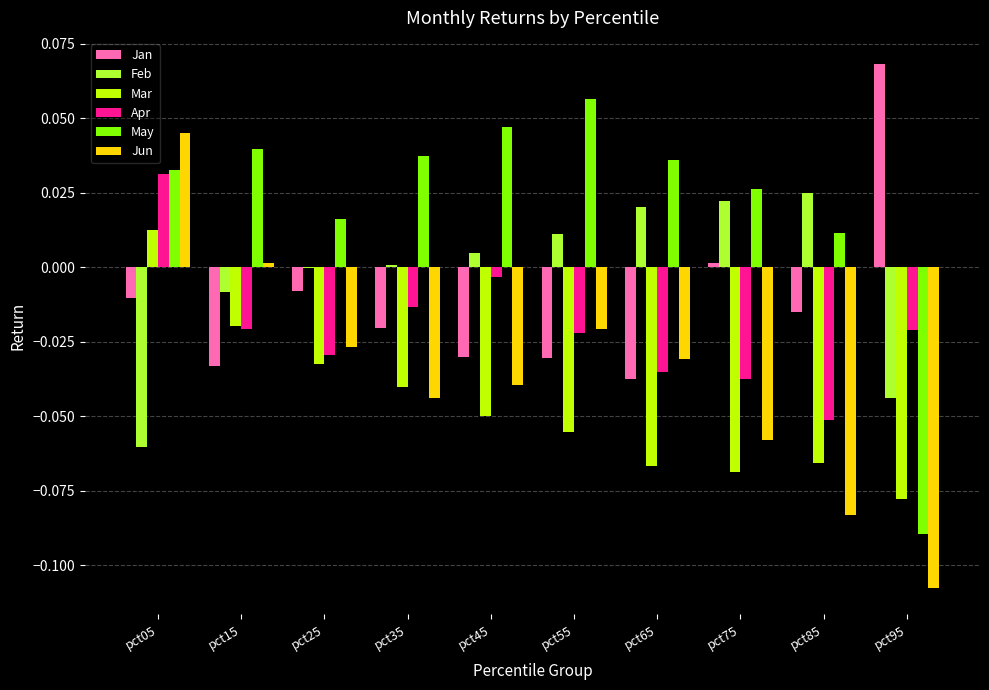

Which series has the largest range (max minus min)?

Jun